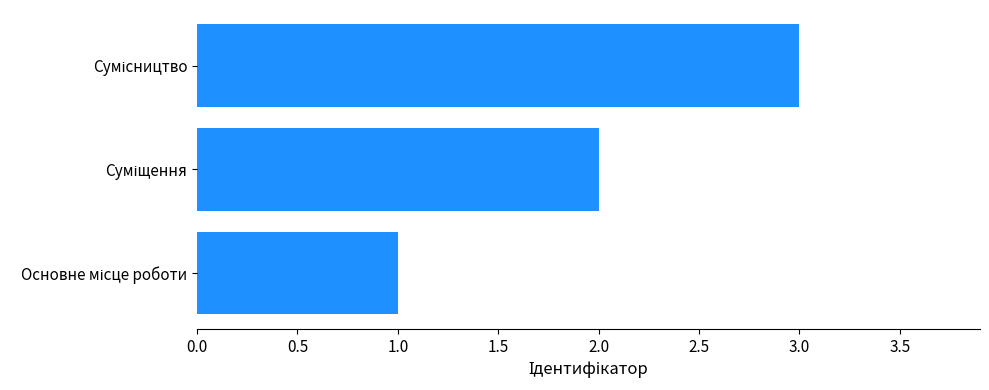

What is the greatest value displayed?

3